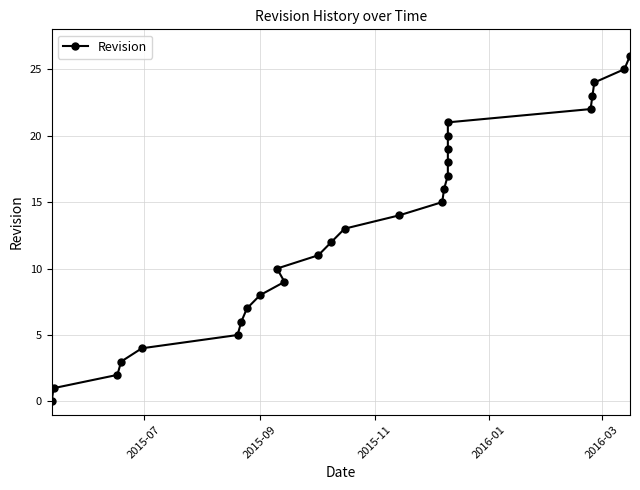

Reading right to left, what are all the values shown in this chart?

26	25	24	23	22	21	20	19	18	17	16	15	14	13	12	11	10	9	8	7	6	5	4	3	2	1	0